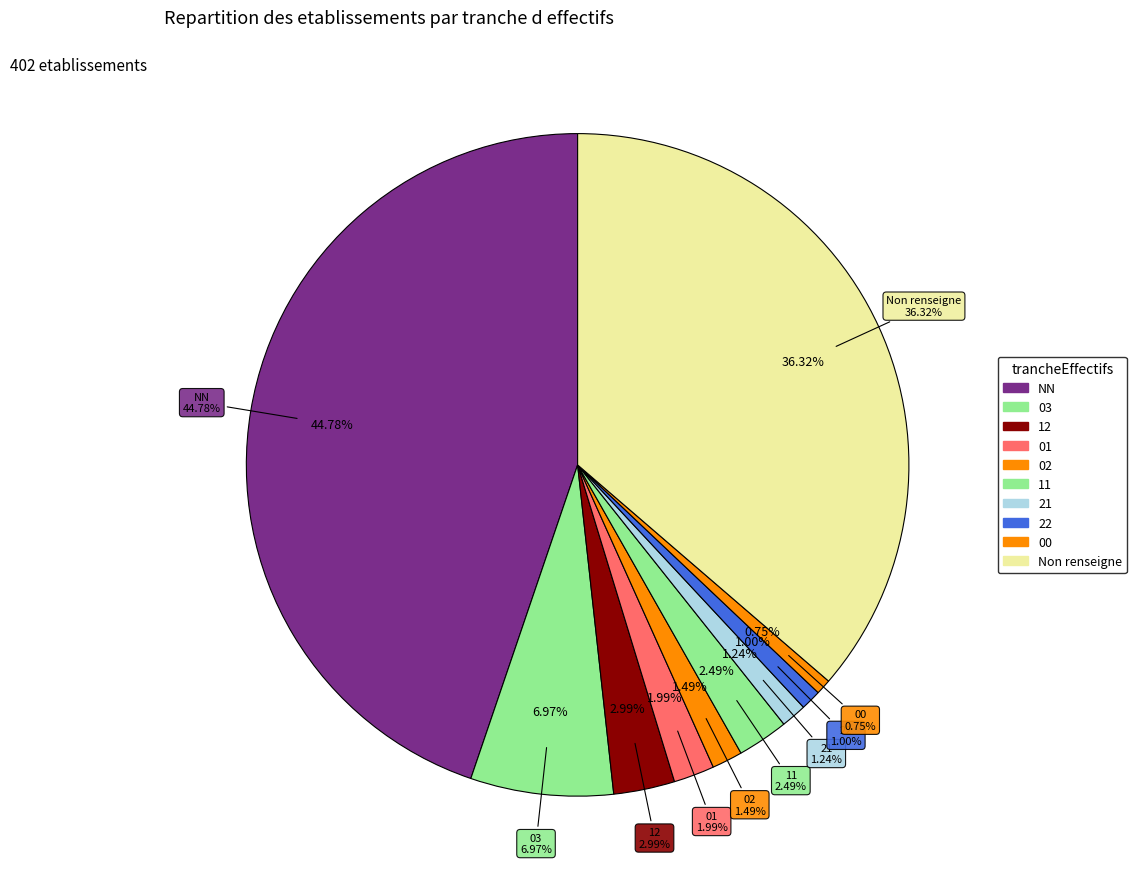

Combined, what portion of the pie is 12 and NN?

47.8%